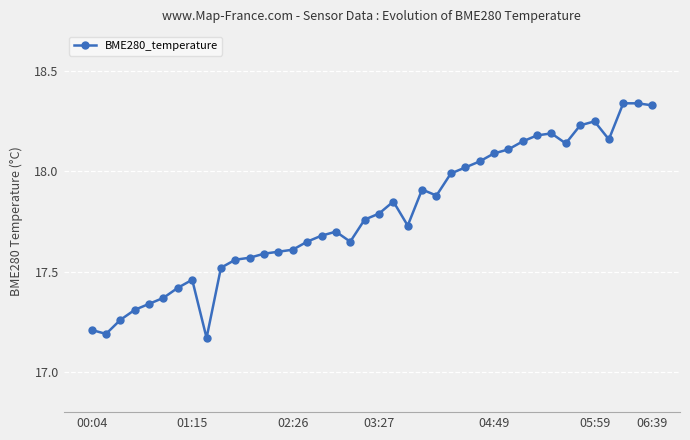

True or false: the data has more than 2 interior local peaks.

True